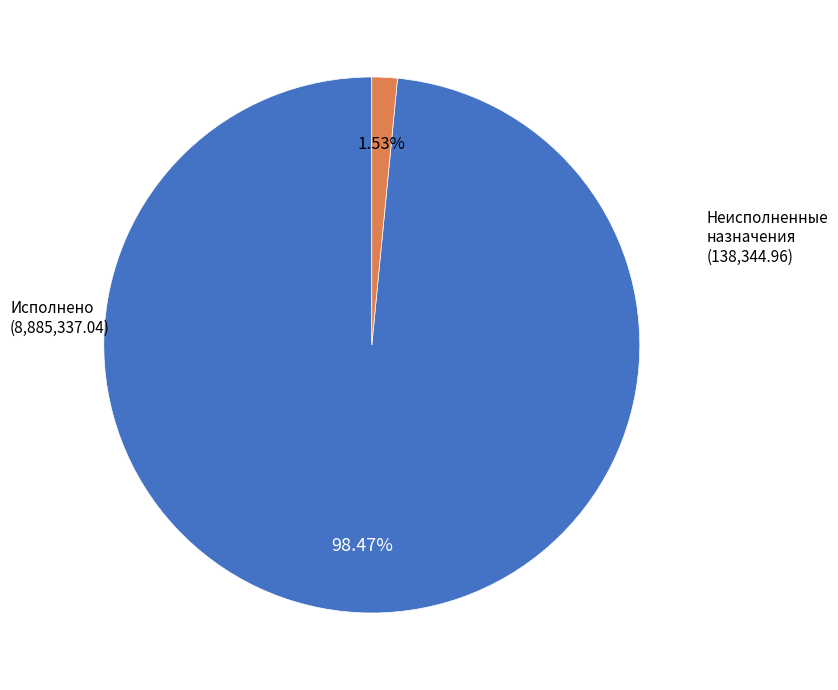

Rank the categories by value from lowest to highest.

Неисполненные назначения, Исполнено